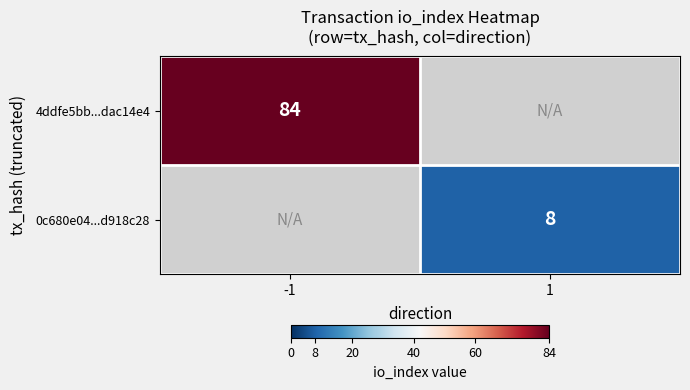

True or false: 4ddfe5bb...dac14e4 has a value of 38 at -1.

False